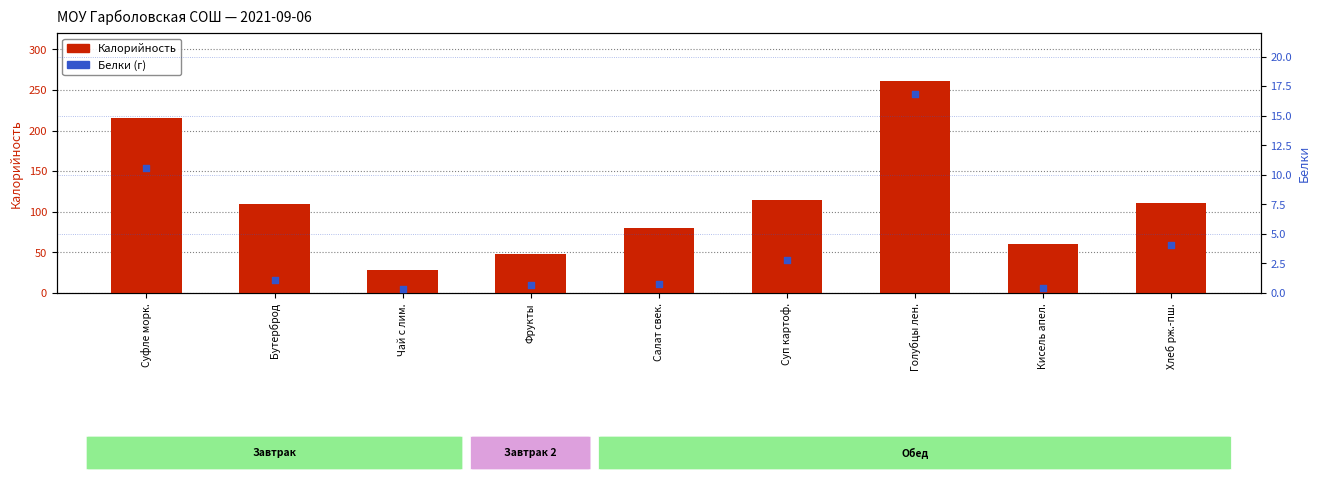

What is the total value across all series at Хлеб рж.-пш.?

115.0